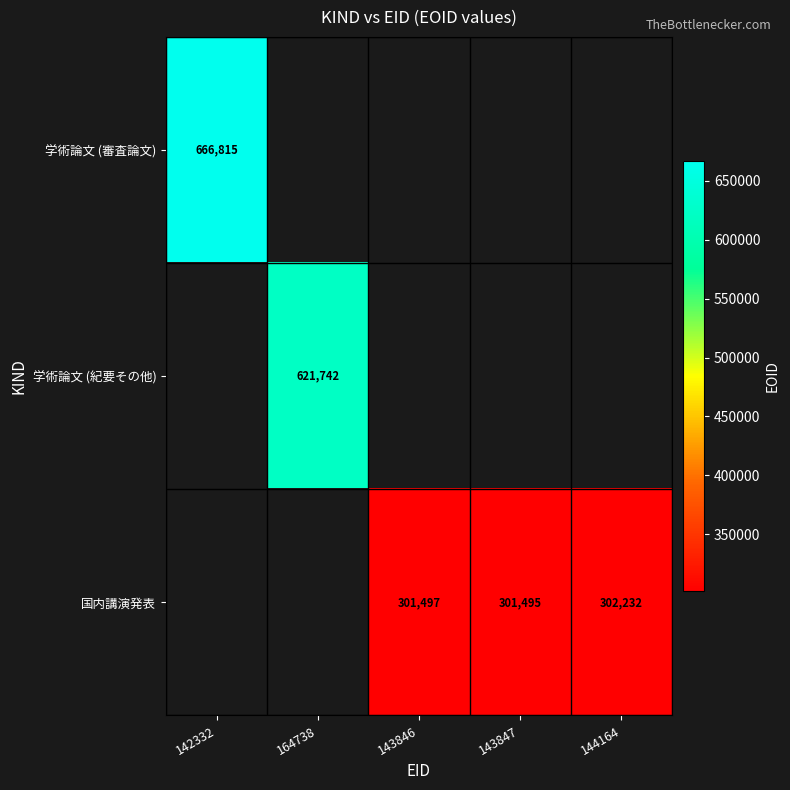

The value of 国内講演発表 at 144164 is 302232. True or false?

True